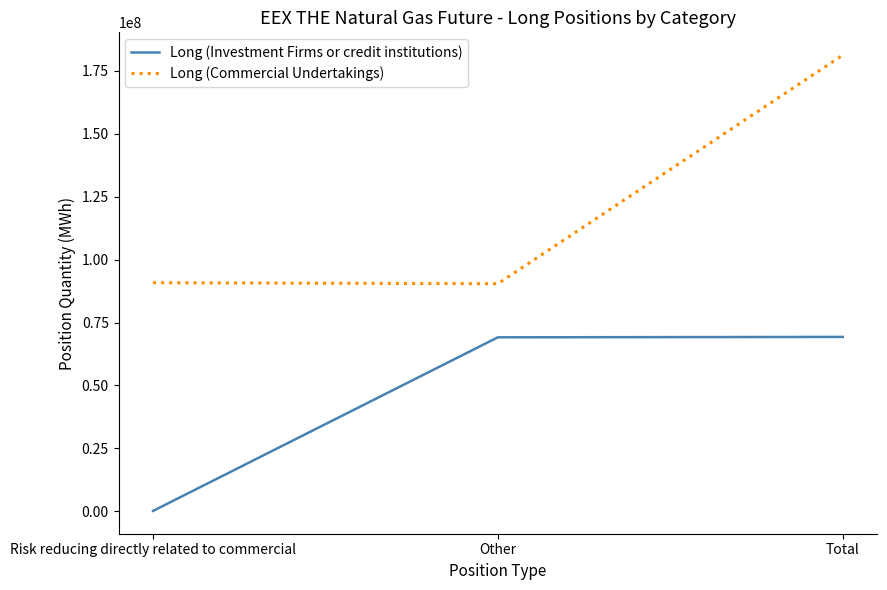

List the series in order of their peak value, lowest first.

Long (Investment Firms or credit institutions), Long (Commercial Undertakings)